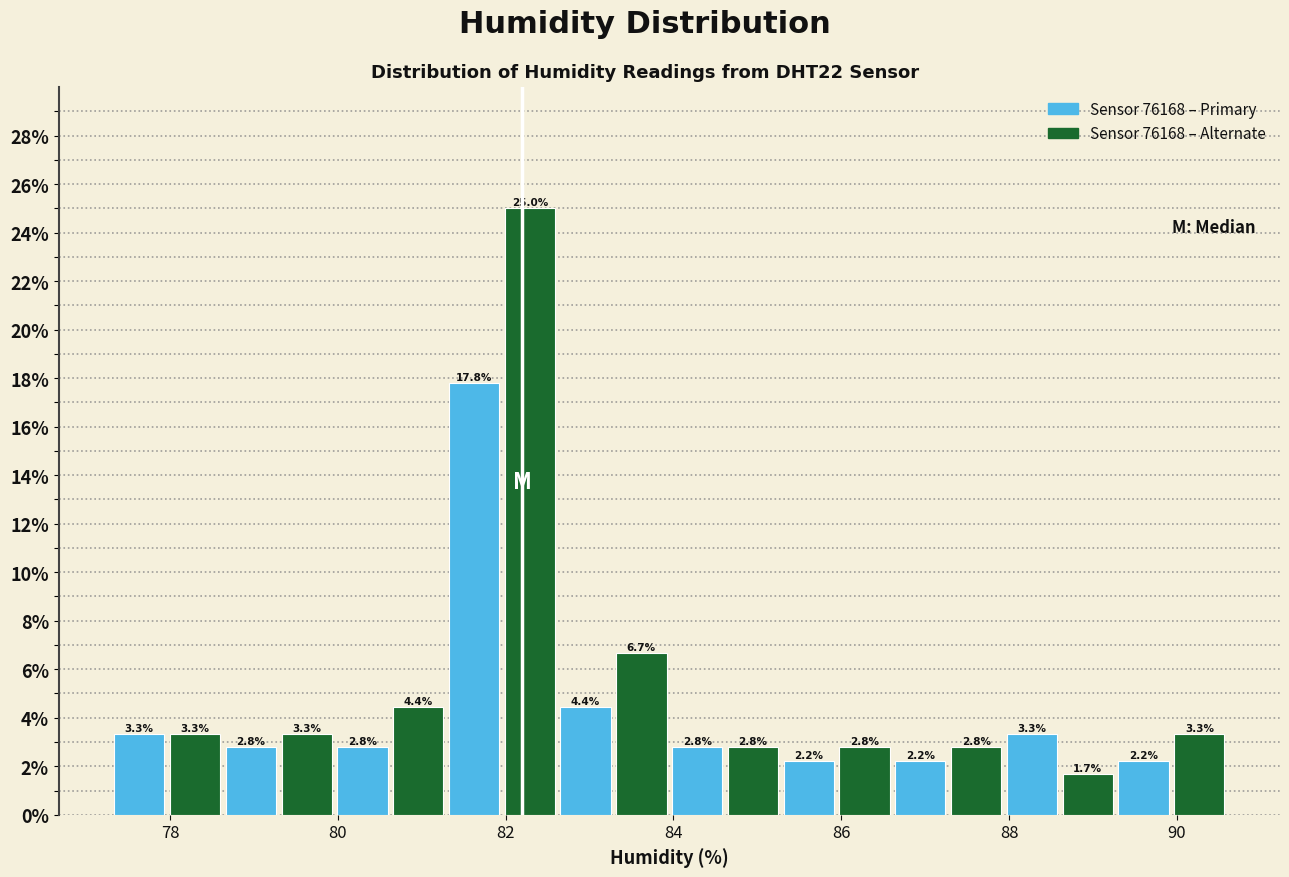

Around what value on the x-axis is the tallest bar? Give the approximate position of its centre, as read against the axis.

82.2